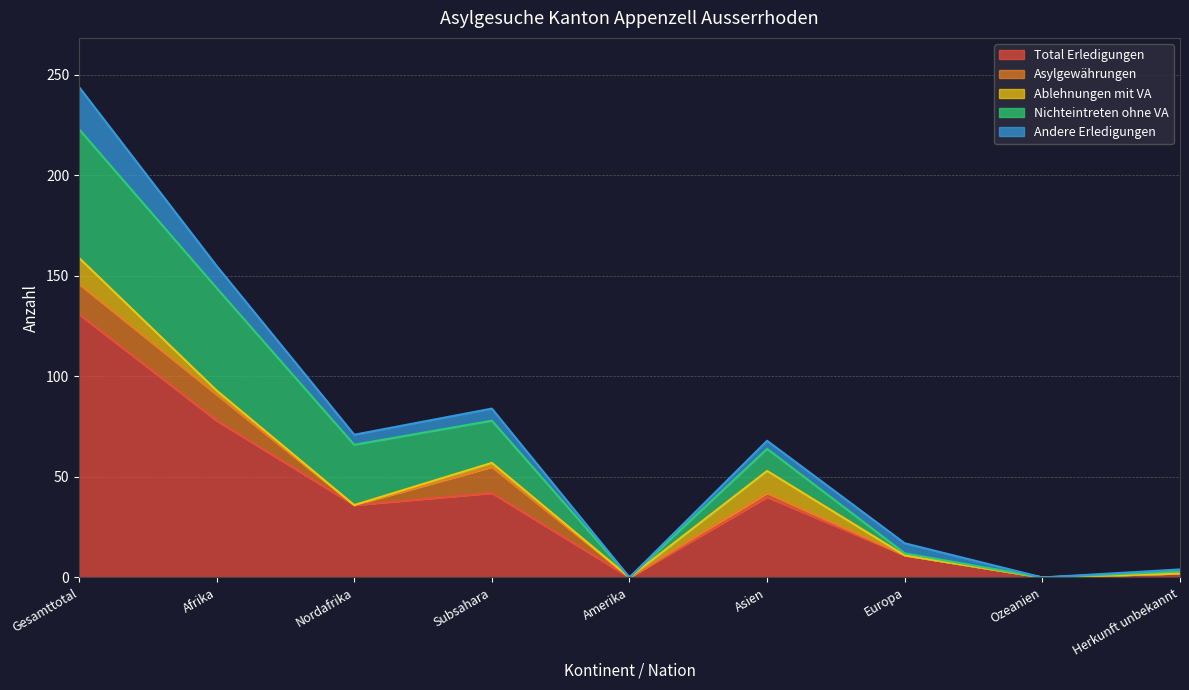

Reading left to right, transcribe all the data shown in this chart.

Total Erledigungen: Gesamttotal=131	Afrika=78	Nordafrika=36	Subsahara=42	Amerika=0	Asien=40	Europa=11	Ozeanien=0	Herkunft unbekannt=2
Asylgewährungen: Gesamttotal=15	Afrika=13	Nordafrika=0	Subsahara=13	Amerika=0	Asien=2	Europa=0	Ozeanien=0	Herkunft unbekannt=0
Ablehnungen mit VA: Gesamttotal=13	Afrika=2	Nordafrika=0	Subsahara=2	Amerika=0	Asien=11	Europa=0	Ozeanien=0	Herkunft unbekannt=0
Nichteintreten ohne VA: Gesamttotal=64	Afrika=51	Nordafrika=30	Subsahara=21	Amerika=0	Asien=11	Europa=1	Ozeanien=0	Herkunft unbekannt=1
Andere Erledigungen: Gesamttotal=21	Afrika=11	Nordafrika=5	Subsahara=6	Amerika=0	Asien=4	Europa=5	Ozeanien=0	Herkunft unbekannt=1